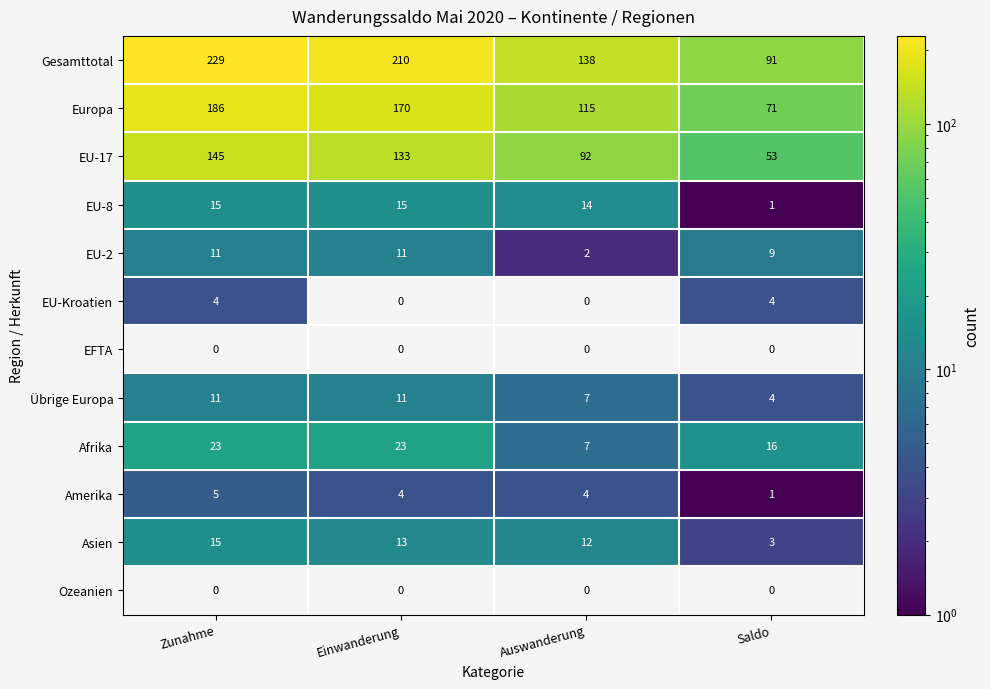

Between Zunahme and Auswanderung, which is larger?

Zunahme